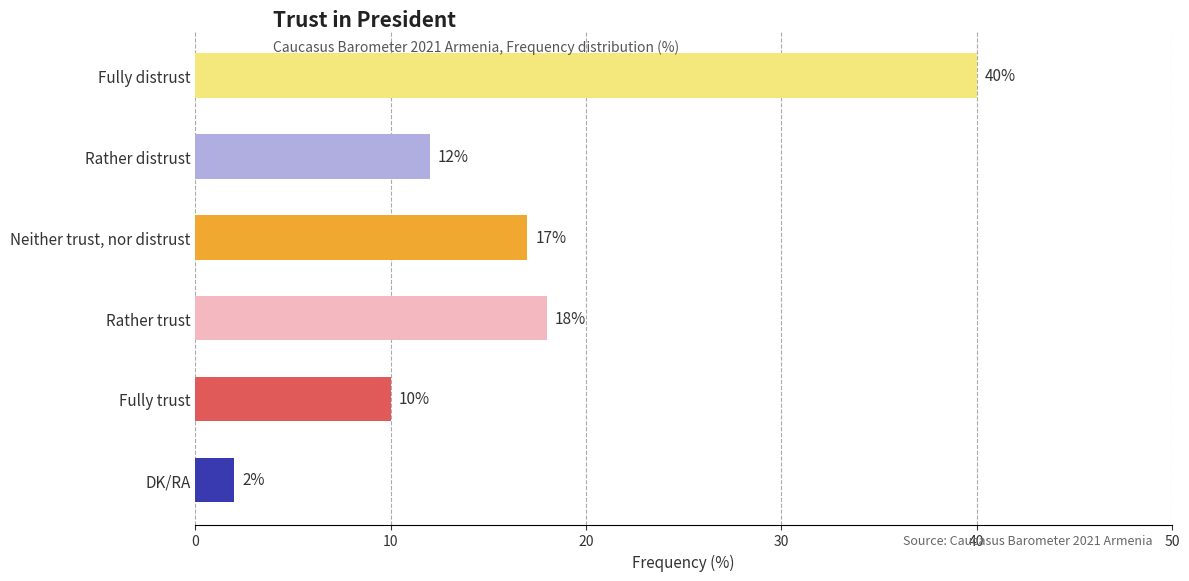

How many values are below 17?

3